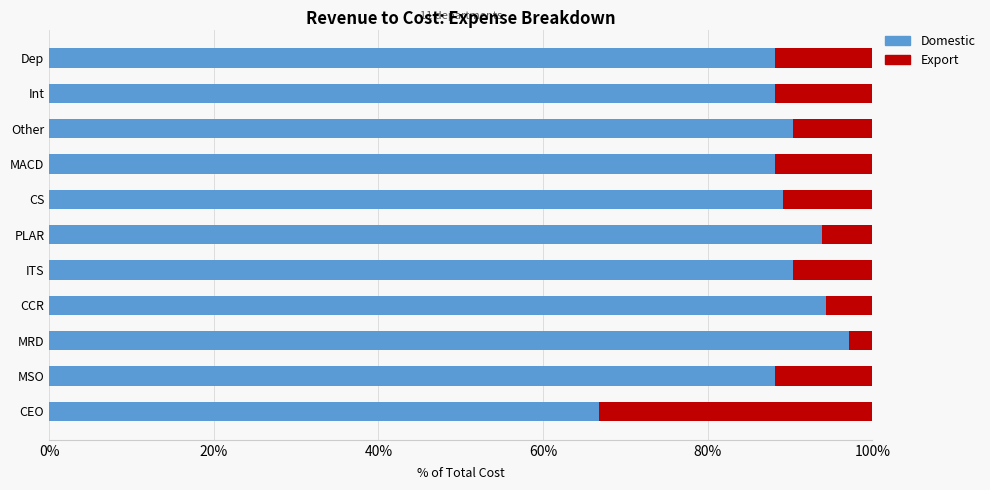

What are all the series names shown in the legend?

Domestic, Export